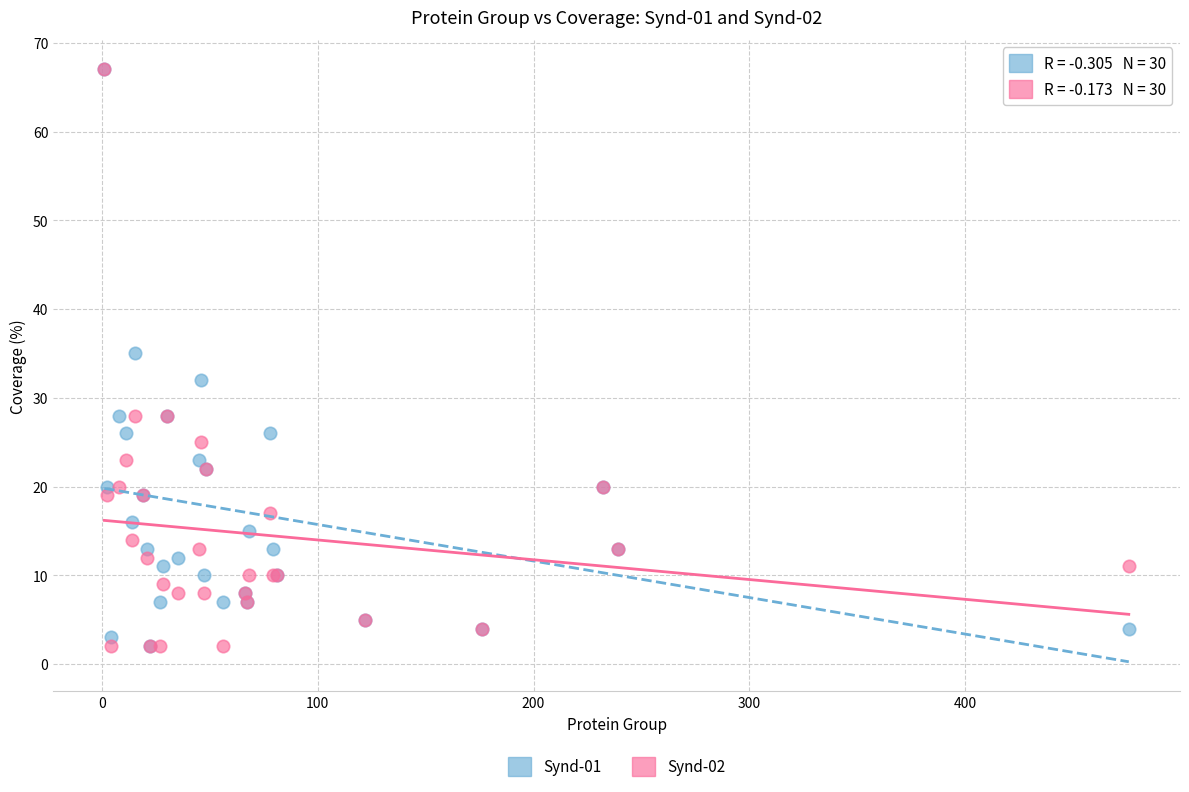

Across all series, what Y value is closest to 34?

35